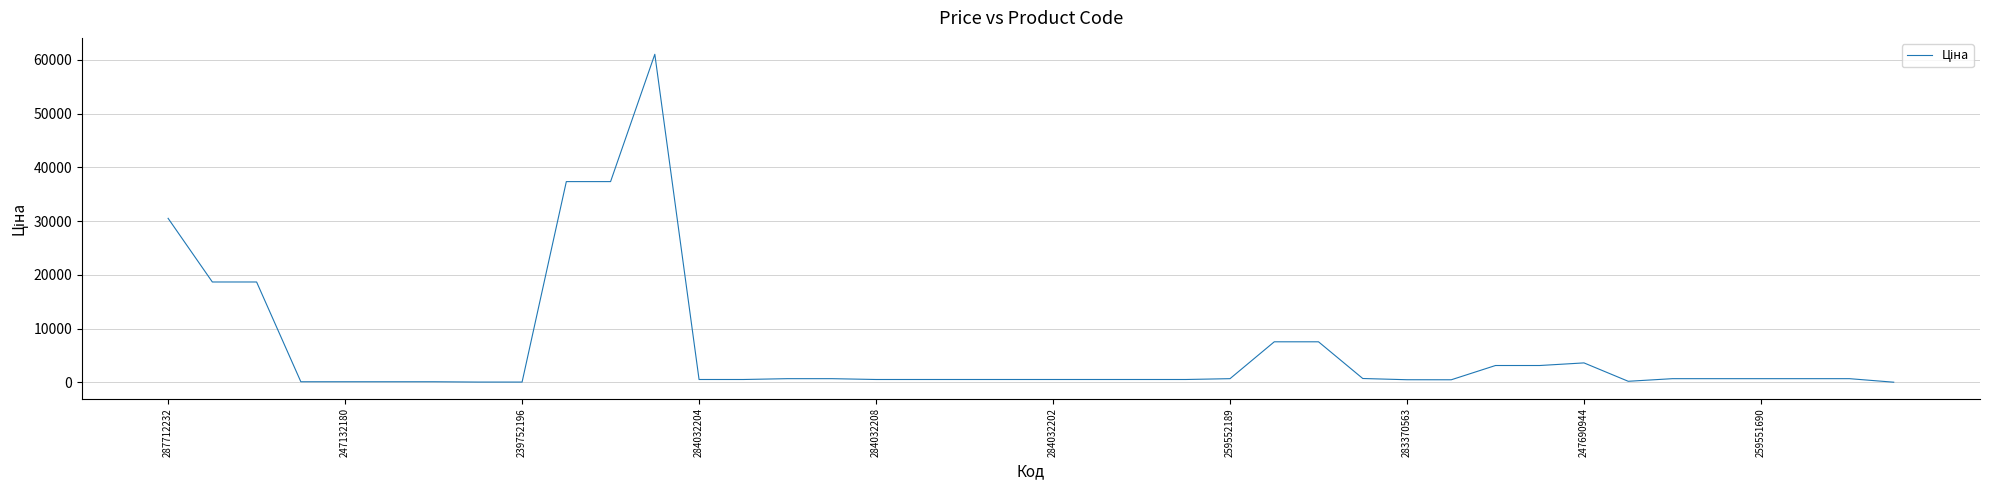

What is the difference between the maximum and minimum values?

60993.0